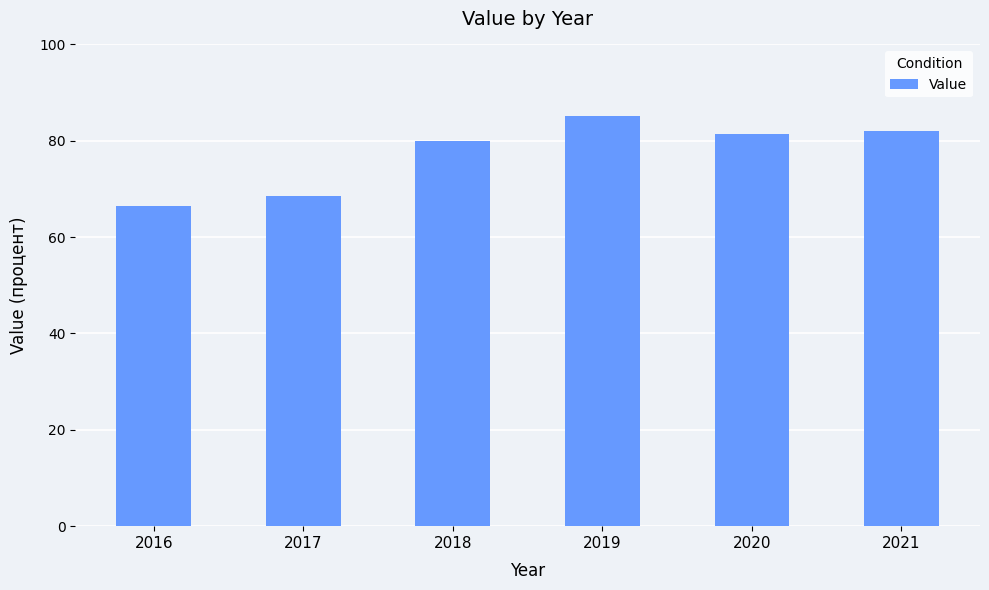

Where is the data nearest to the value 75?

2018